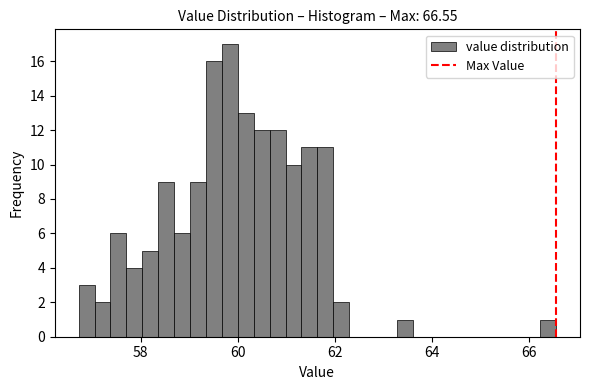

Around what value on the x-axis is the tallest bar? Give the approximate position of its centre, as read against the axis.

59.8